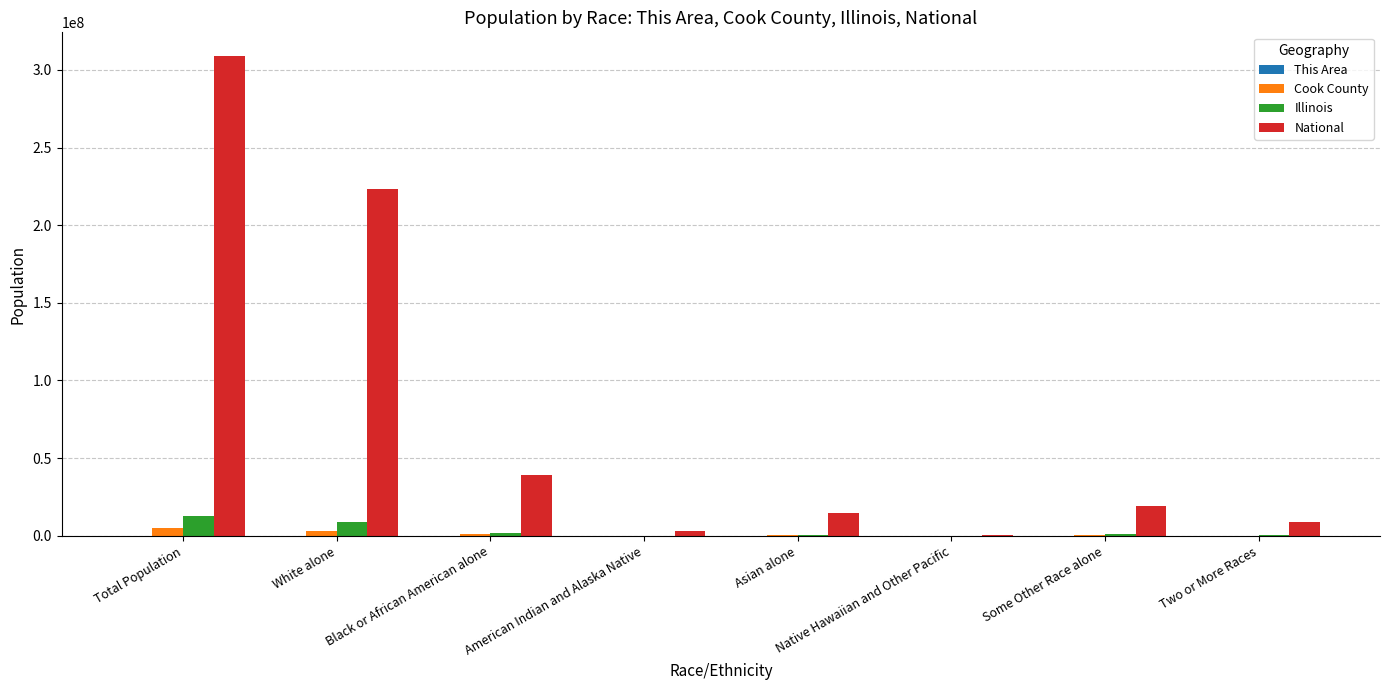

Is the value of Illinois at American Indian and Alaska Native greater than the value of National at White alone?

No